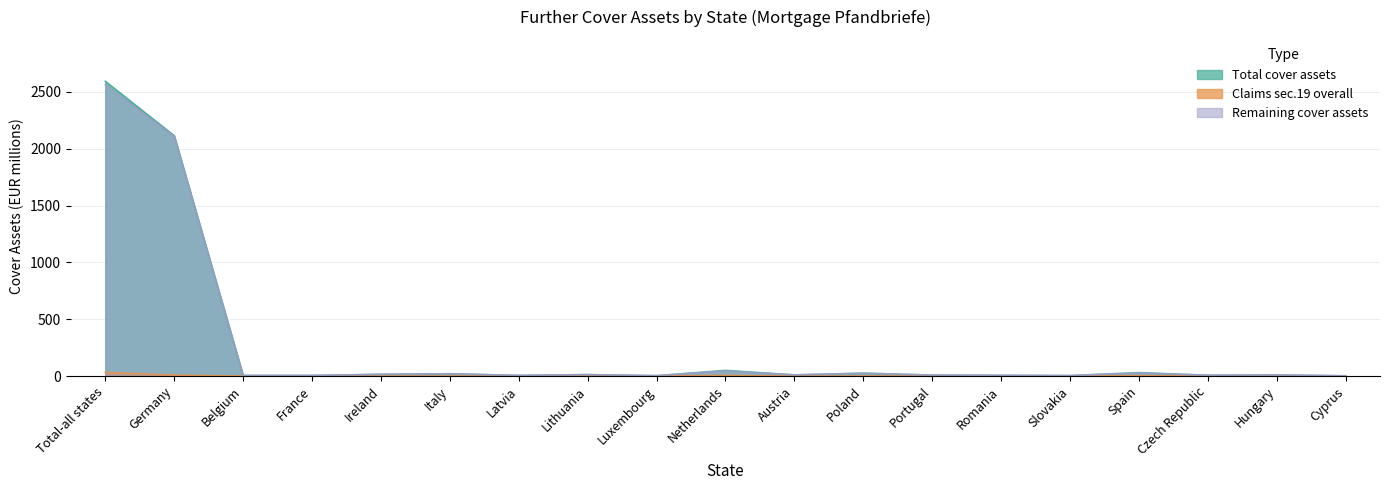

What is the spread (max minus min) of values at Slovakia?

4.0